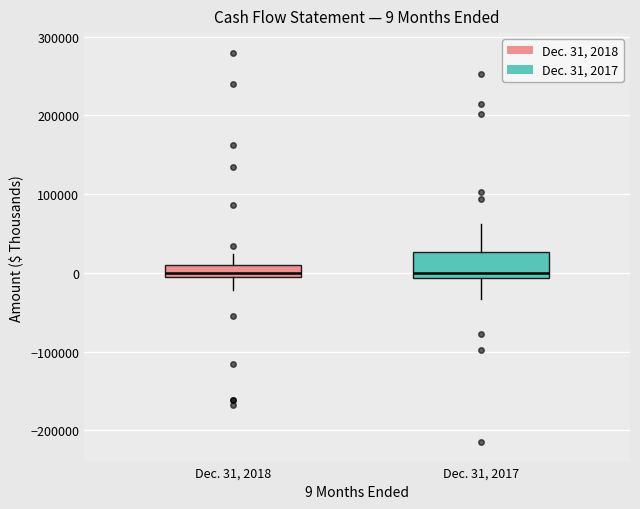

Comparing the boxes themselves (not the whiskers), which one is the tallest?

Dec. 31, 2017